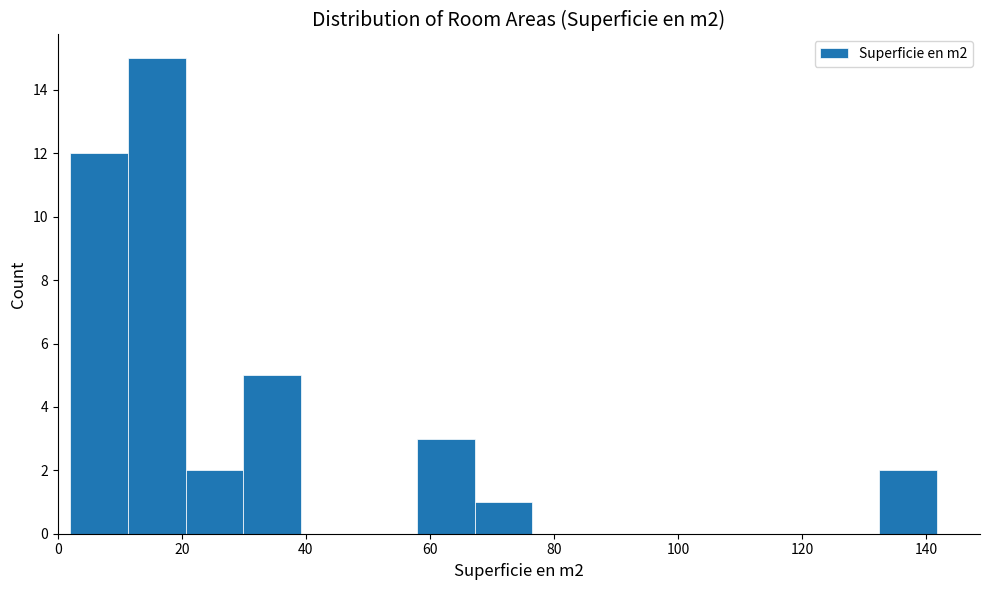

What is the height of the bar covering 132 to 142 on the x-axis? Neither the bar edges nor the heights are printed on the chart, so give them approximately, as read against the axes.

2